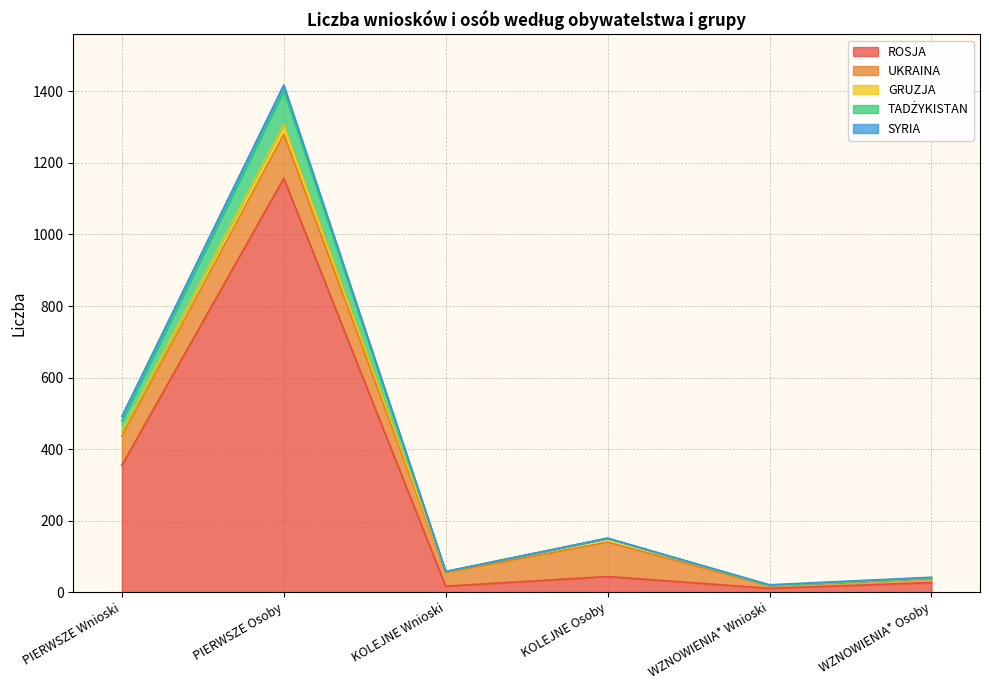

Reading left to right, what are all the values shown in this chart?

ROSJA: 355	1157	17	44	11	27
UKRAINA: 81	123	38	96	7	12
GRUZJA: 14	28	3	11	1	1
TADŻYKISTAN: 29	95	0	0	0	0
SYRIA: 13	15	0	0	2	2